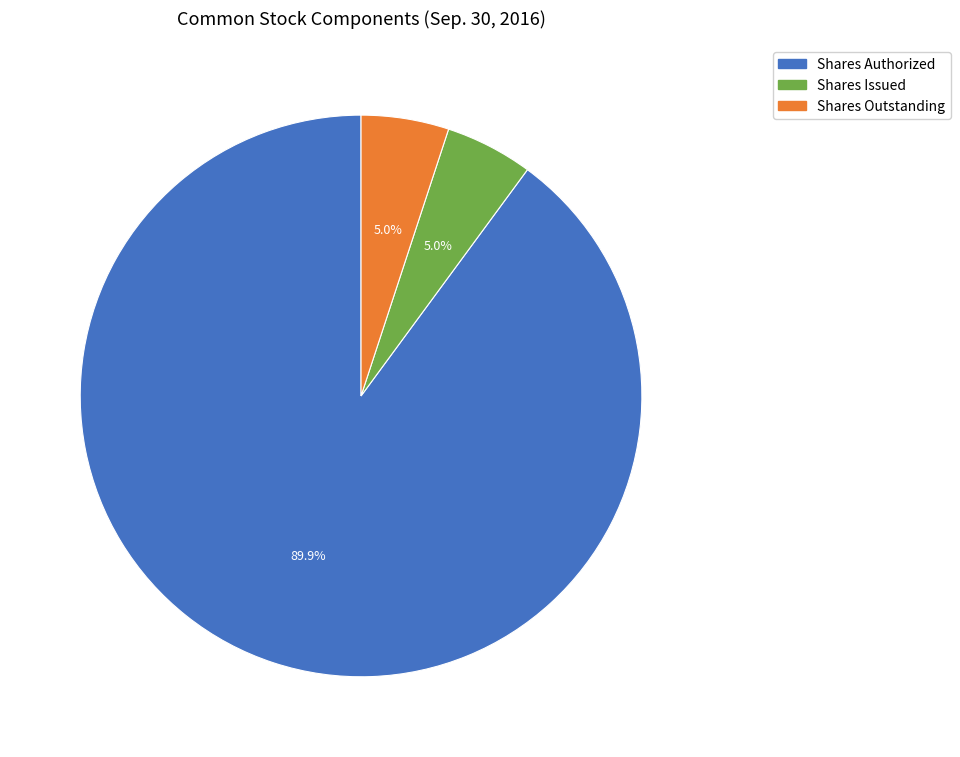

Does Shares Outstanding represent more than half of the total?

No